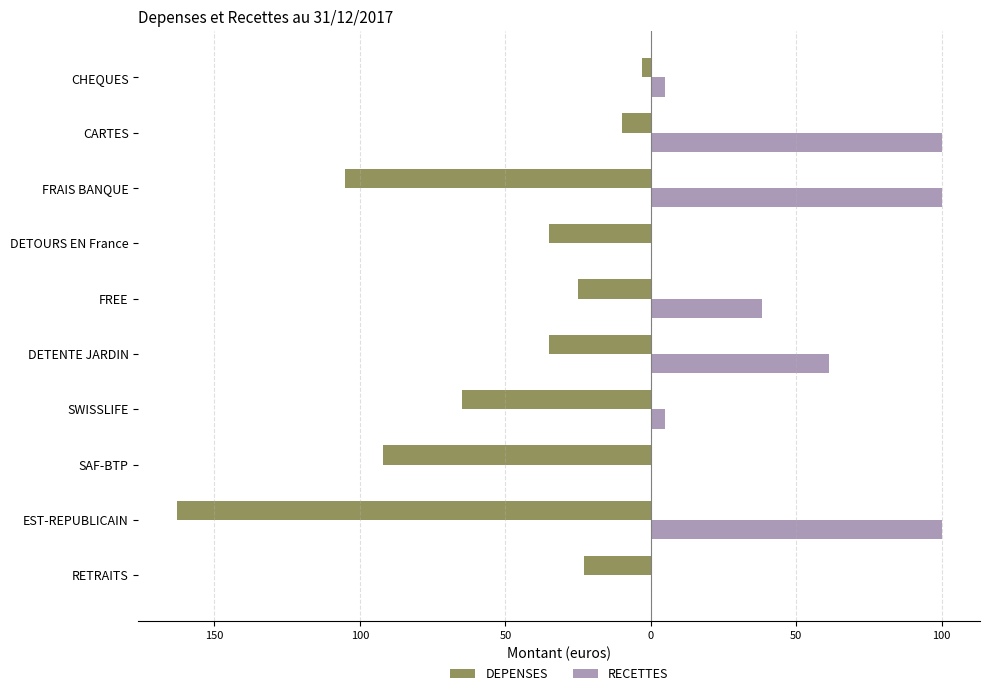

What are all the series names shown in the legend?

DEPENSES, RECETTES